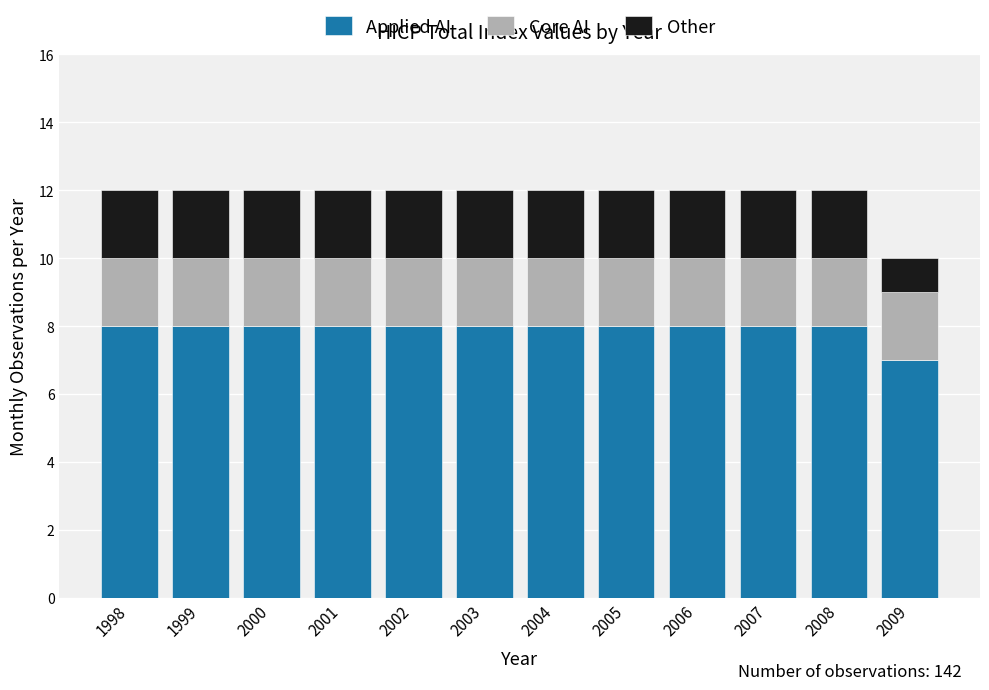

What is the total value across all series at 2006?

12